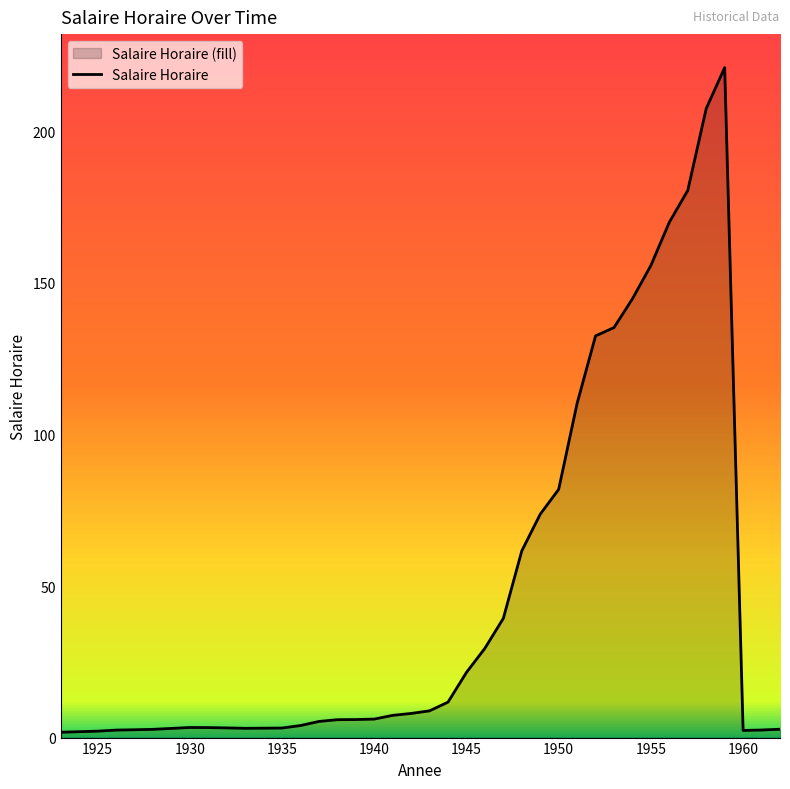

What is the difference between the maximum and minimum values?

219.2